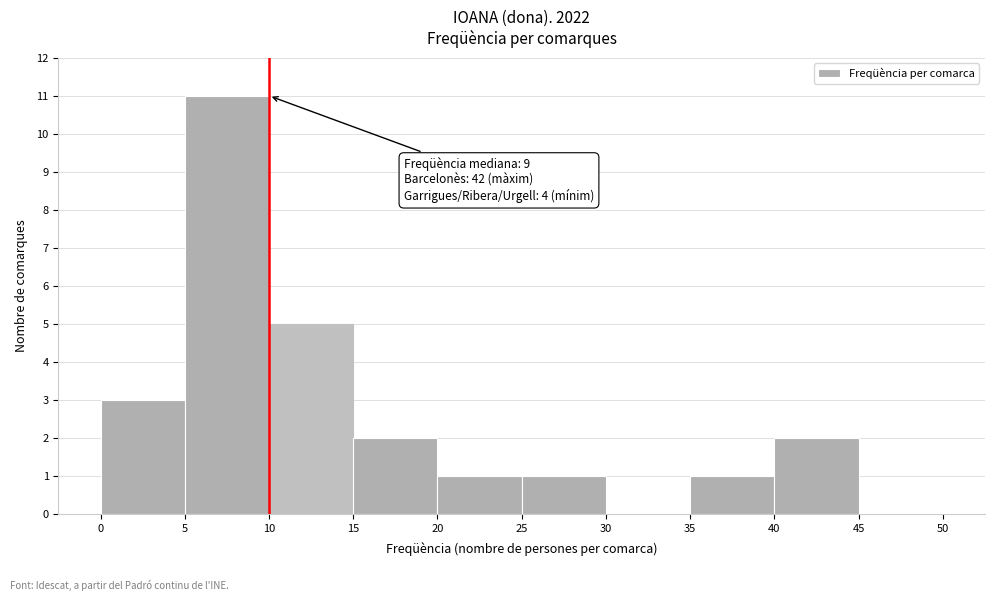

Which range on the x-axis has the tallest bar?

5 to 10